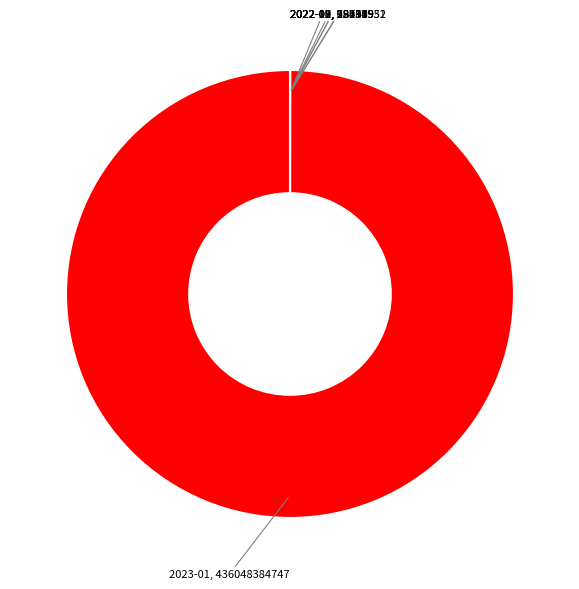

Is there any slice that represents more than half of the pie?

Yes